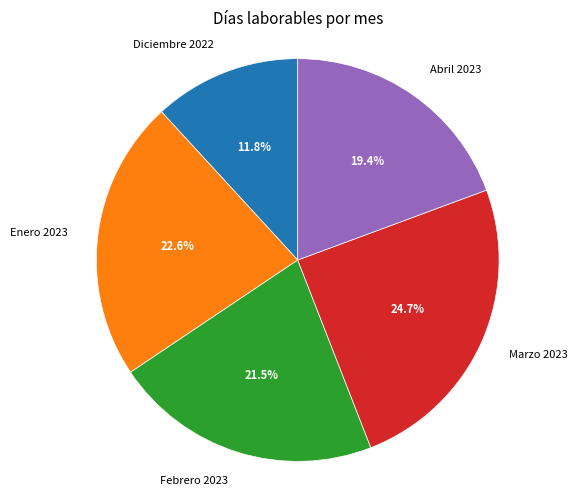

Is there a majority slice in this chart?

No